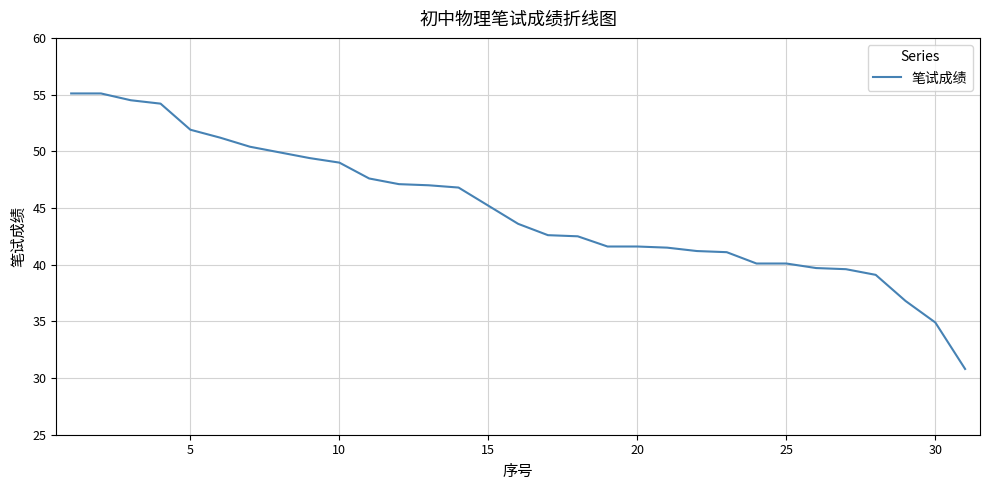

What is the minimum value shown in the chart?

30.8